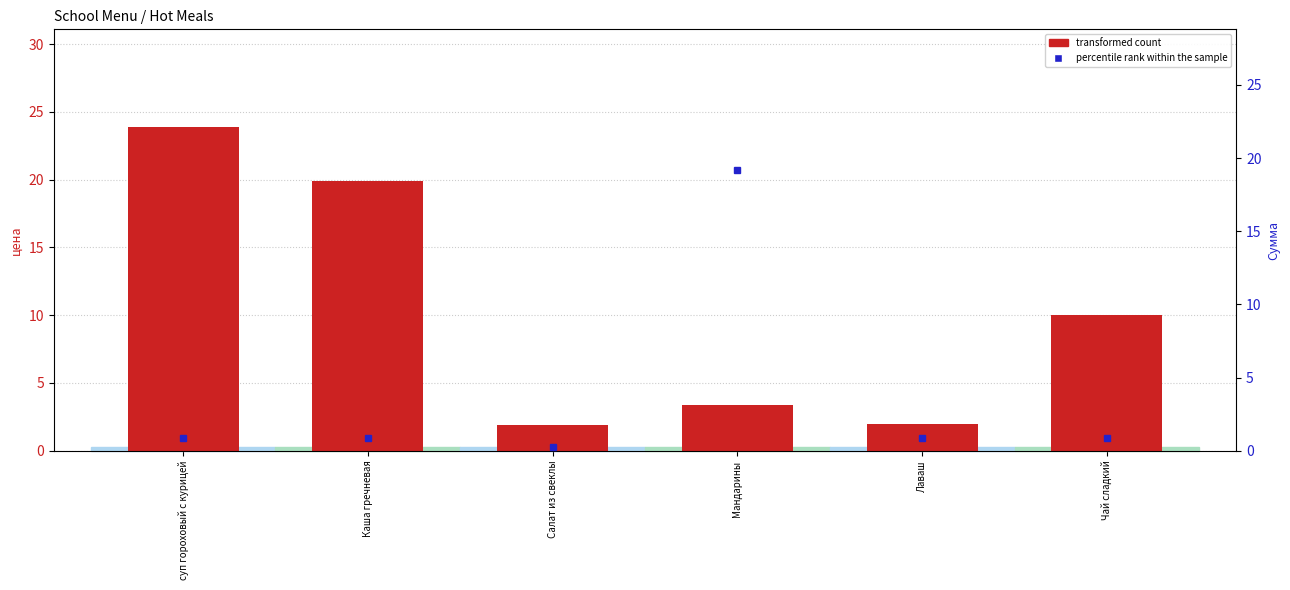

Reading right to left, transcribe all the data shown in this chart.

transformed count: 10.0	2.0	3.3	1.9	19.9	23.9
percentile rank within the sample: 0.8	0.9	19.2	0.2	0.9	0.9